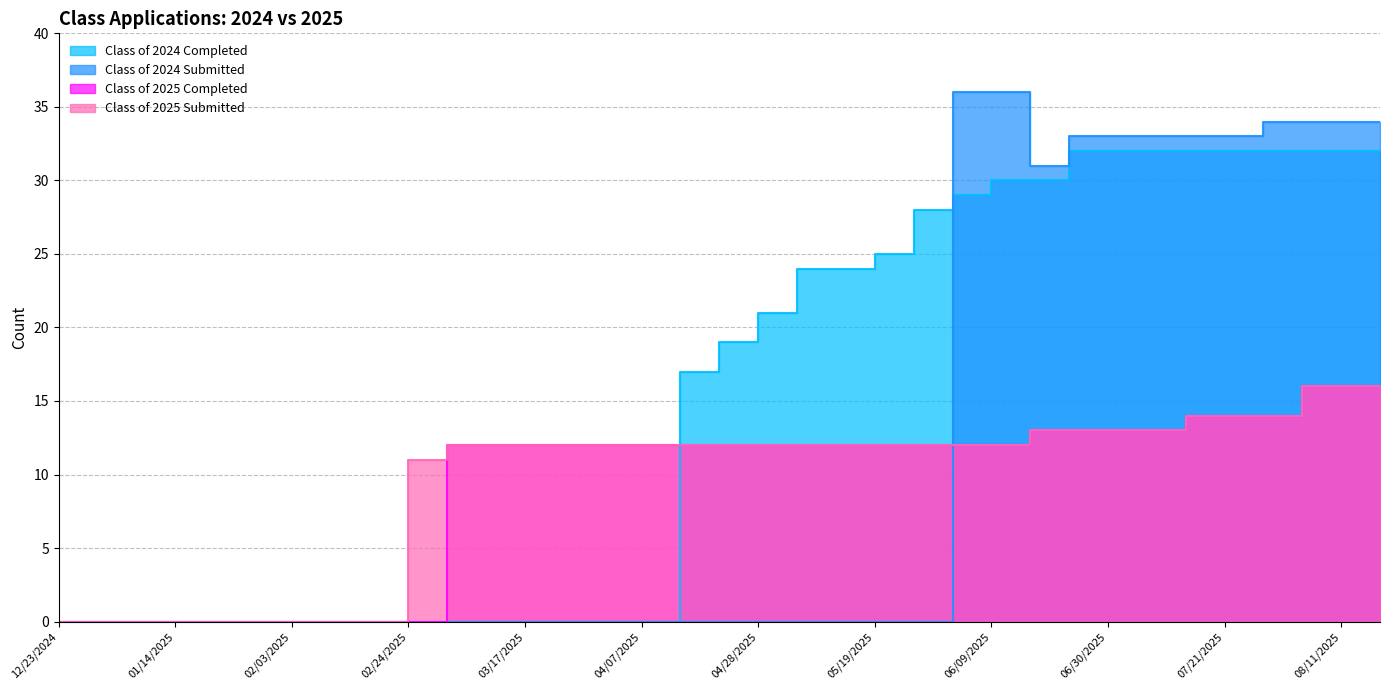

How many series are shown in this chart?

4